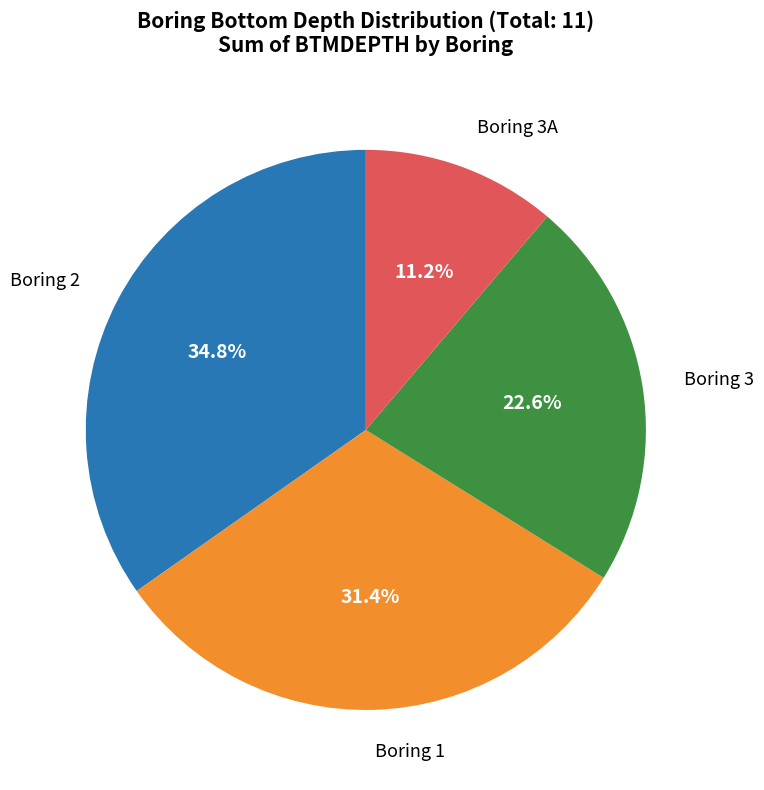

Which category has the biggest portion of the pie?

Boring 2